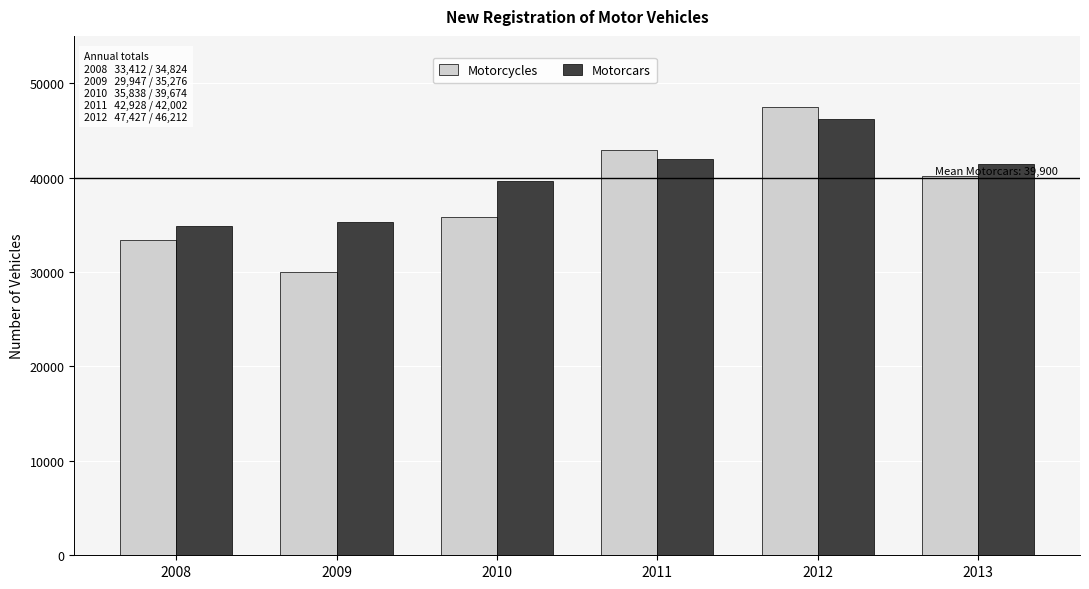

How many data points in Motorcars are less than 41409?

3